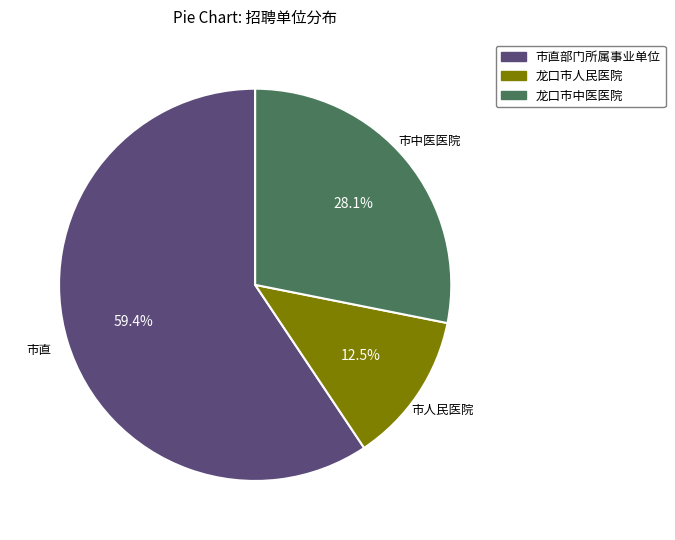

What percentage is NOT represented by 市直部门所属事业单位?

40.6%